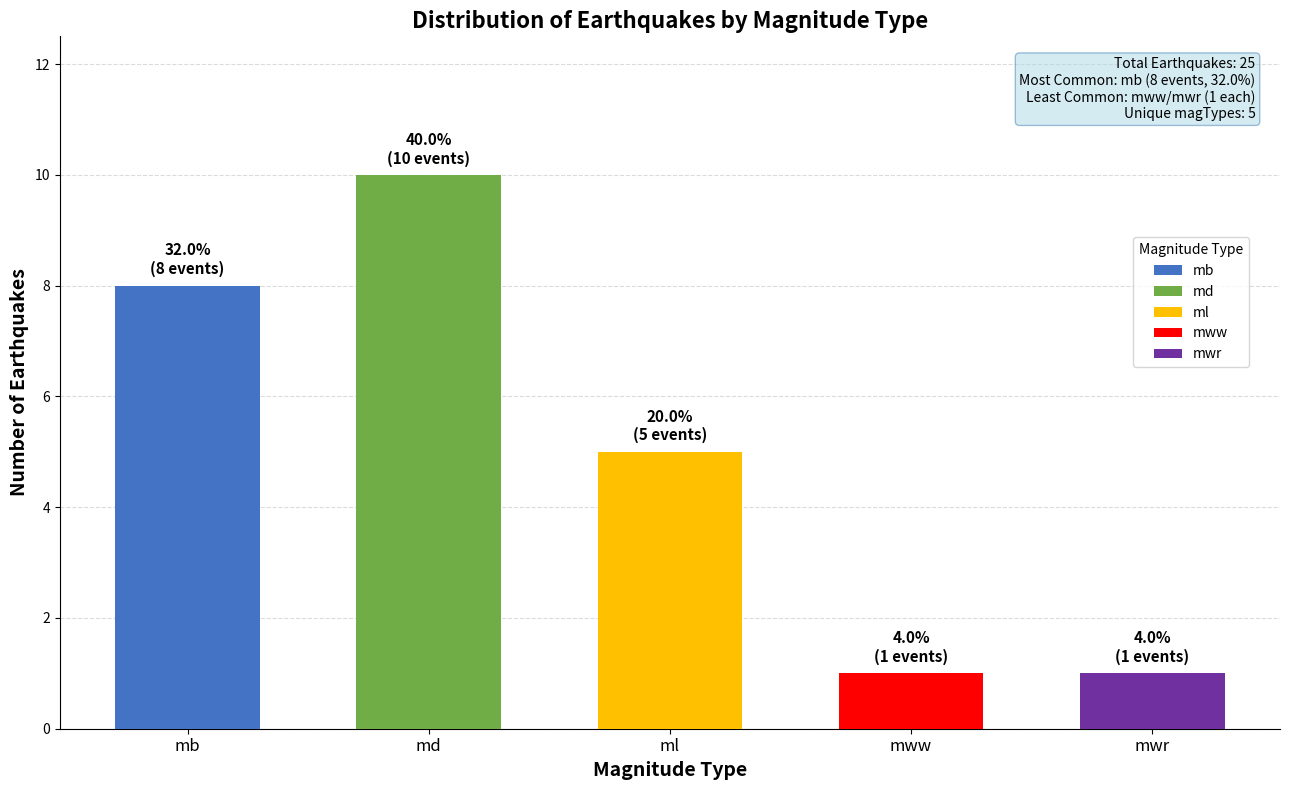

True or false: the data shows 1 at mww.

True